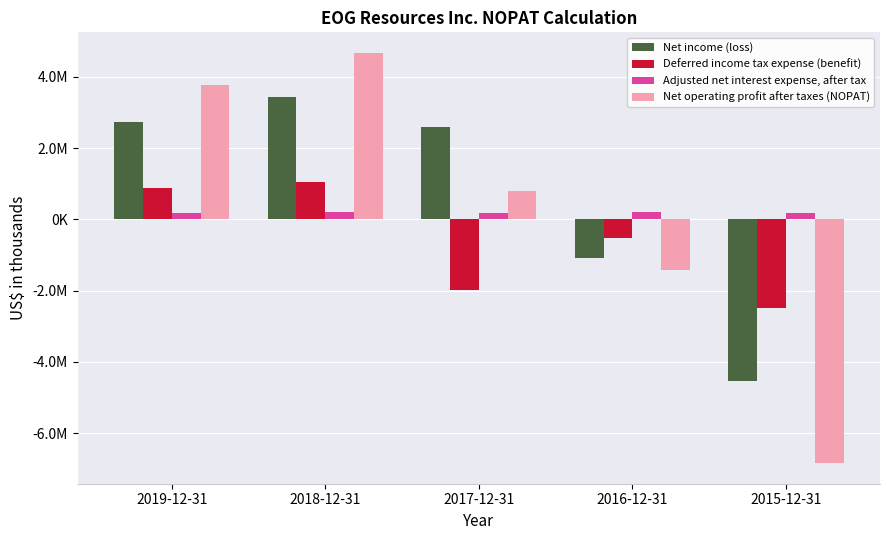

Reading right to left, extract all data points from this chart.

Net income (loss): 2015-12-31=-4524515	2016-12-31=-1096686	2017-12-31=2582579	2018-12-31=3419040	2019-12-31=2734910
Deferred income tax expense (benefit): 2015-12-31=-2482307	2016-12-31=-515206	2017-12-31=-1987276	2018-12-31=1043148	2019-12-31=870370
Adjusted net interest expense, after tax: 2015-12-31=163659	2016-12-31=192000	2017-12-31=188429	2018-12-31=209057	2019-12-31=168354
Net operating profit after taxes (NOPAT): 2015-12-31=-6843163	2016-12-31=-1419892	2017-12-31=783732	2018-12-31=4671245	2019-12-31=3773634